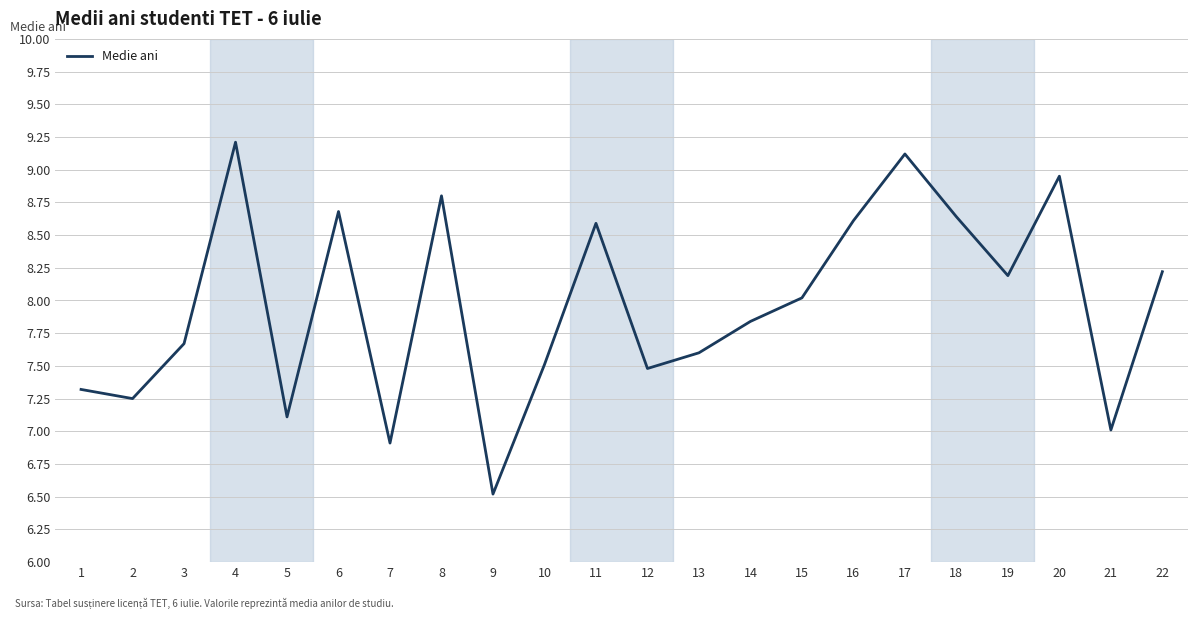

How many lines are shown in the chart?

1